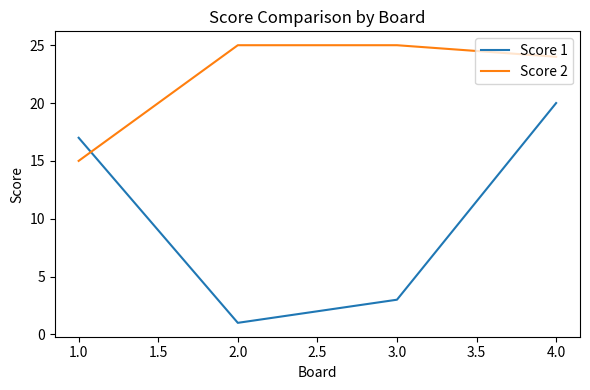

How many interior local valleys does the Score 1 series have?

1